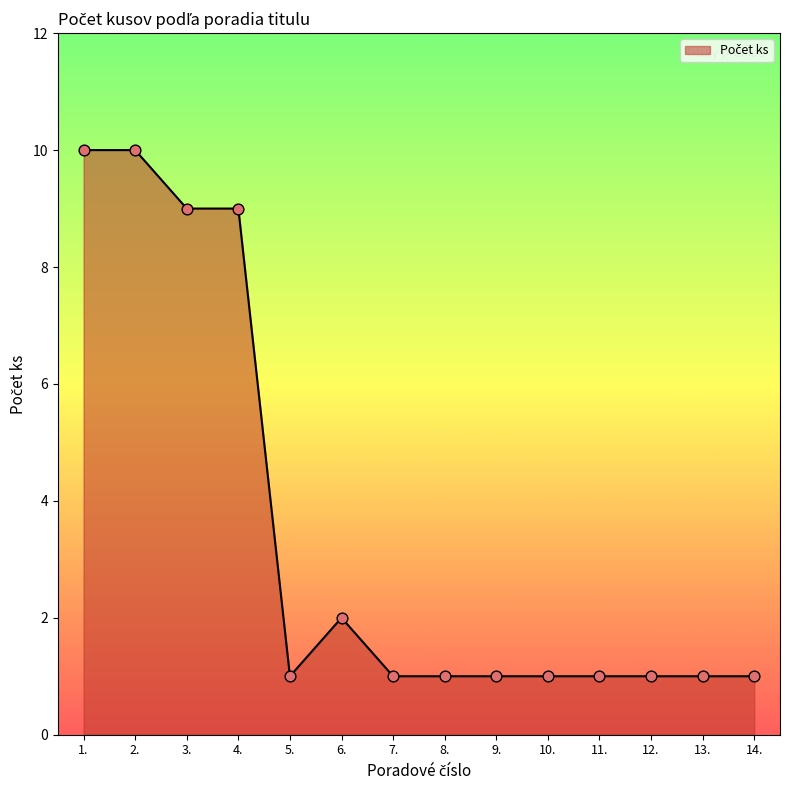

Approximately how many times larger is the value at 14. compared to 10.?

1.0